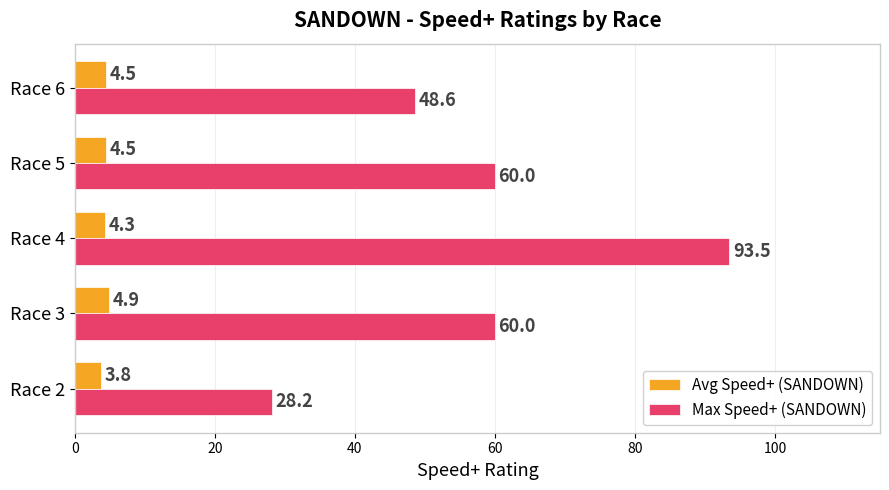

The value of Max Speed+ (SANDOWN) at Race 4 is 167.9. True or false?

False